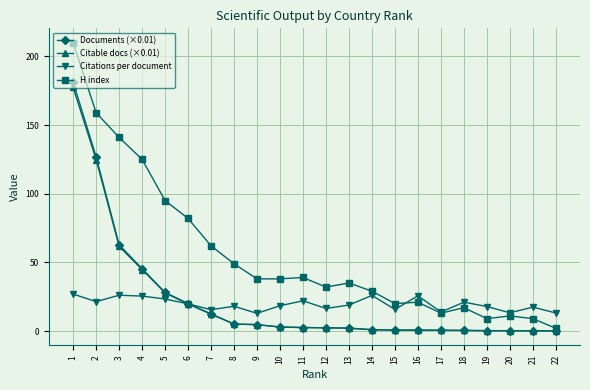

Rank the series at 18 from lowest to highest value.

Citable docs (×0.01), Documents (×0.01), H index, Citations per document